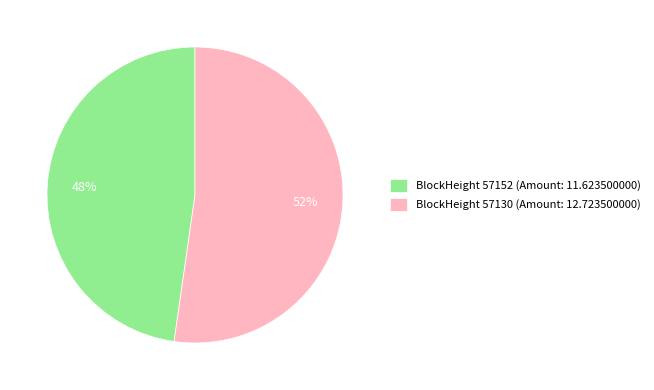

What is the largest slice in the pie chart?

BlockHeight 57130 (Amount: 12.723500000)